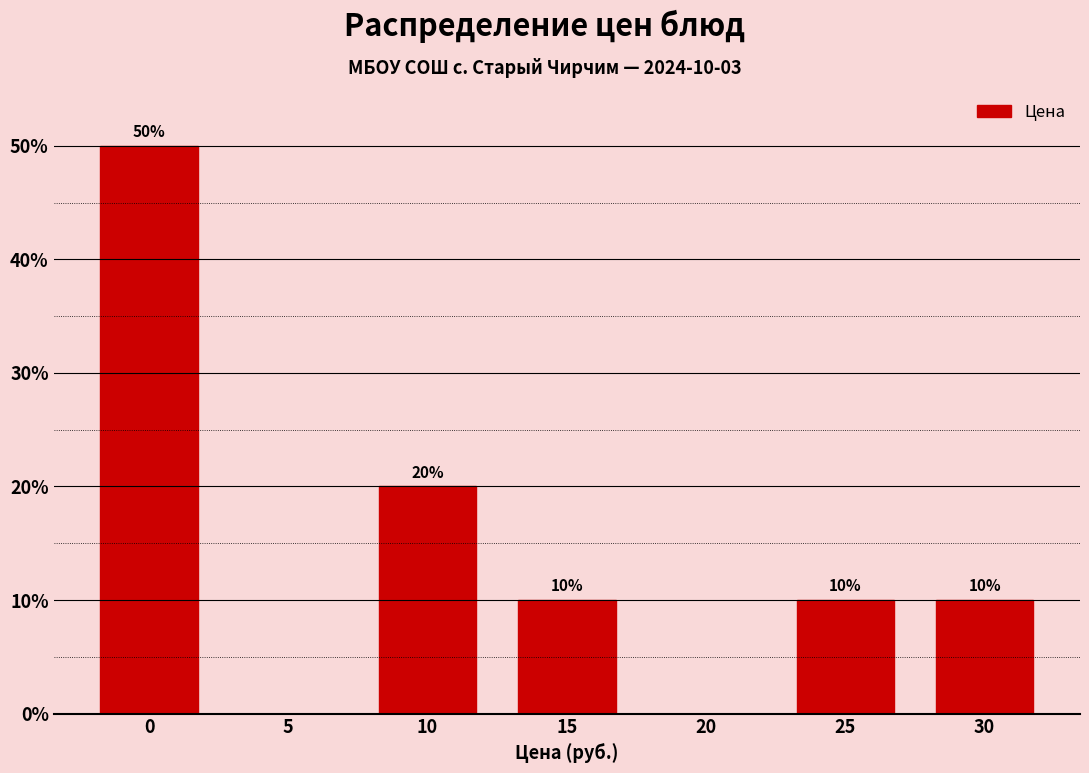

Reading left to right, extract all data points from this chart.

0=50	5=0	10=20	15=10	20=0	25=10	30=10